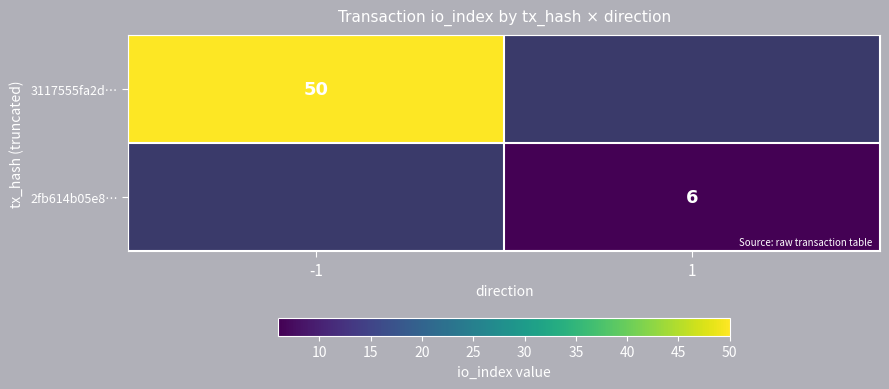

What is the maximum value shown in the chart?

50.0